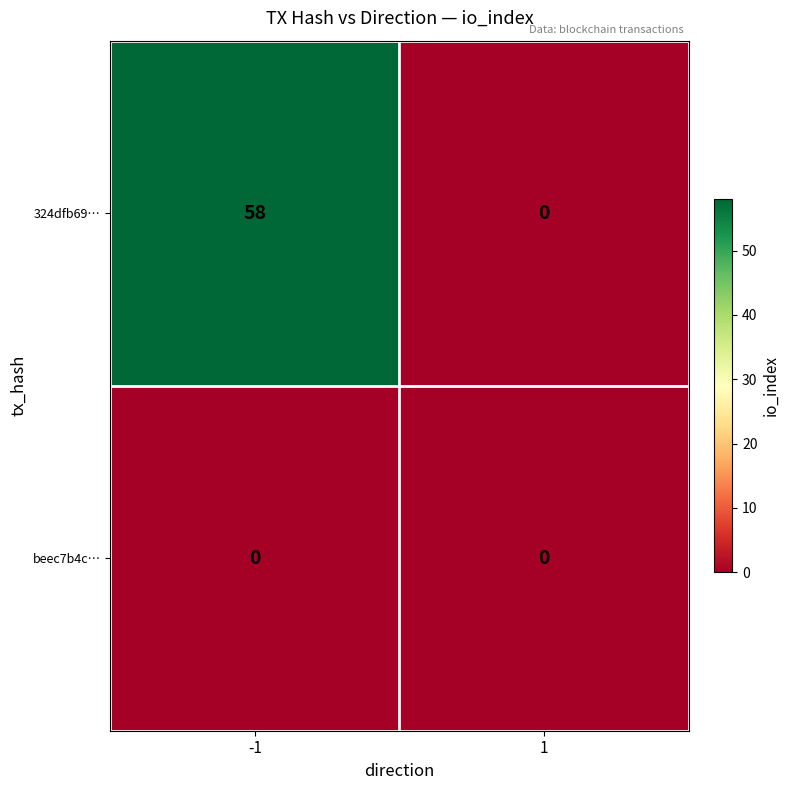

Which series has the largest range (max minus min)?

324dfb69…